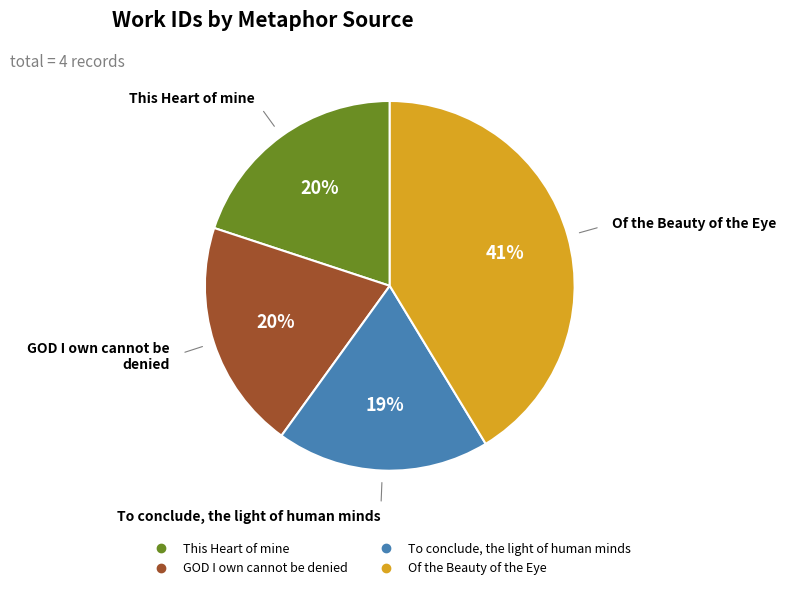

What is the ratio of the value at Of the Beauty of the Eye to the value at To conclude, the light of human minds?

2.2